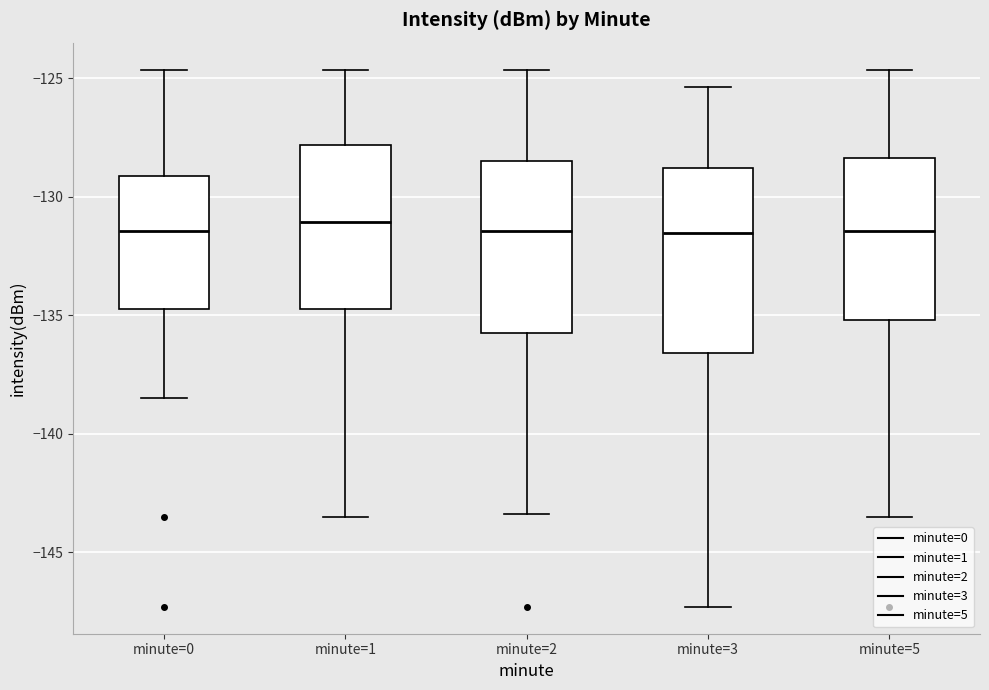

Reading left to right, read every box against the y-axis: the position of its median line, the range the box covers, and the ends of its whiskers. The values are not printed on the chart, so give them approximately, as read against the axis.

minute=0: median -131.5, box -134.5 to -129.0, whiskers -138.5 to -124.5
minute=1: median -131.0, box -134.5 to -128.0, whiskers -143.5 to -124.5
minute=2: median -131.5, box -136.0 to -128.5, whiskers -143.5 to -124.5
minute=3: median -131.5, box -136.5 to -129.0, whiskers -147.5 to -125.5
minute=5: median -131.5, box -135.0 to -128.5, whiskers -143.5 to -124.5